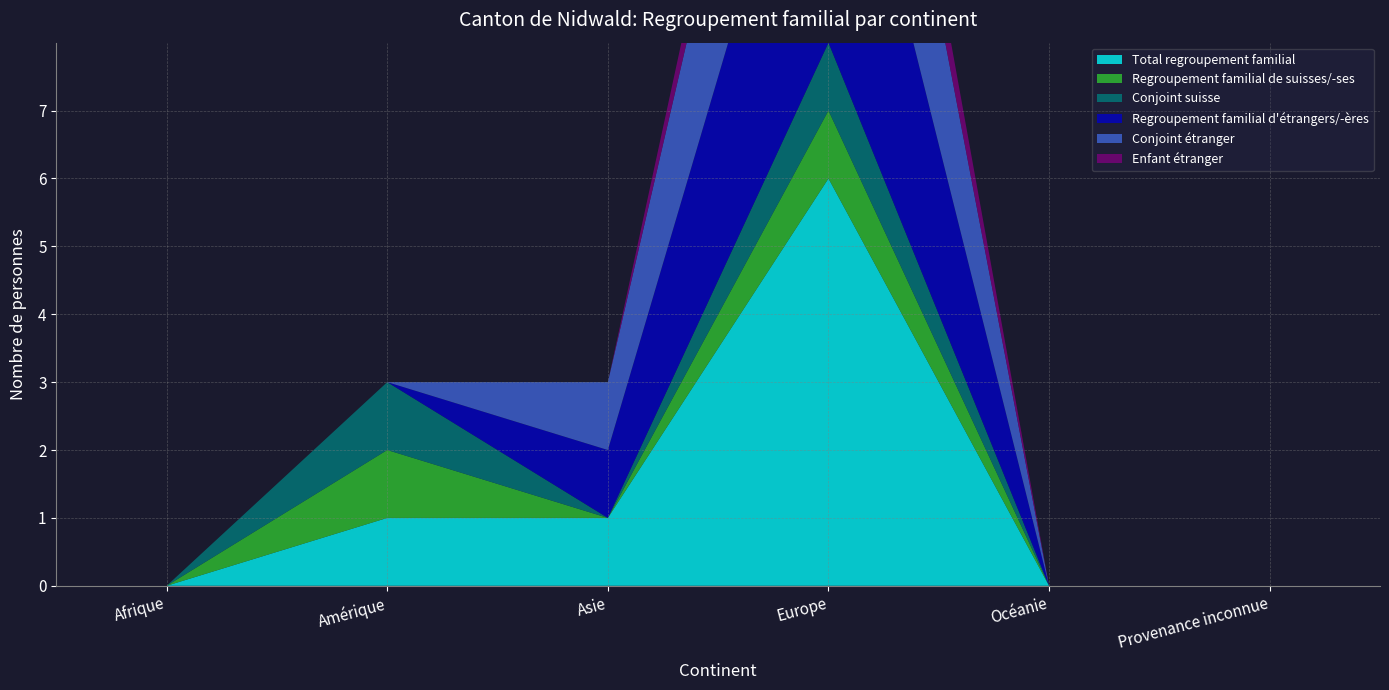

Reading right to left, extract all data points from this chart.

Total regroupement familial: 0	0	6	1	1	0
Regroupement familial de suisses/-ses: 0	0	1	0	1	0
Conjoint suisse: 0	0	1	0	1	0
Regroupement familial d'étrangers/-ères: 0	0	5	1	0	0
Conjoint étranger: 0	0	4	1	0	0
Enfant étranger: 0	0	1	0	0	0